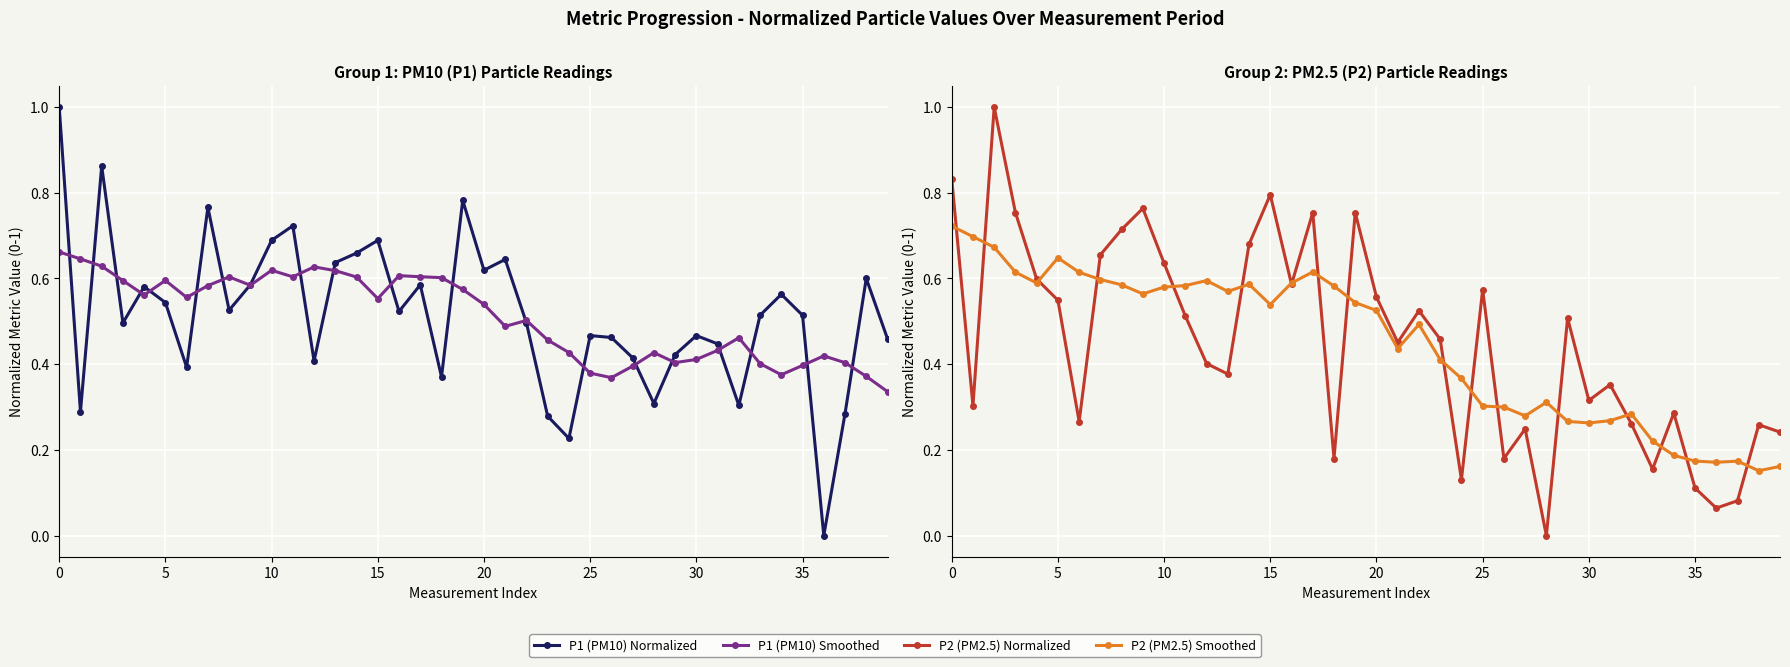

At how many categories does at least one series exceed 0?

40